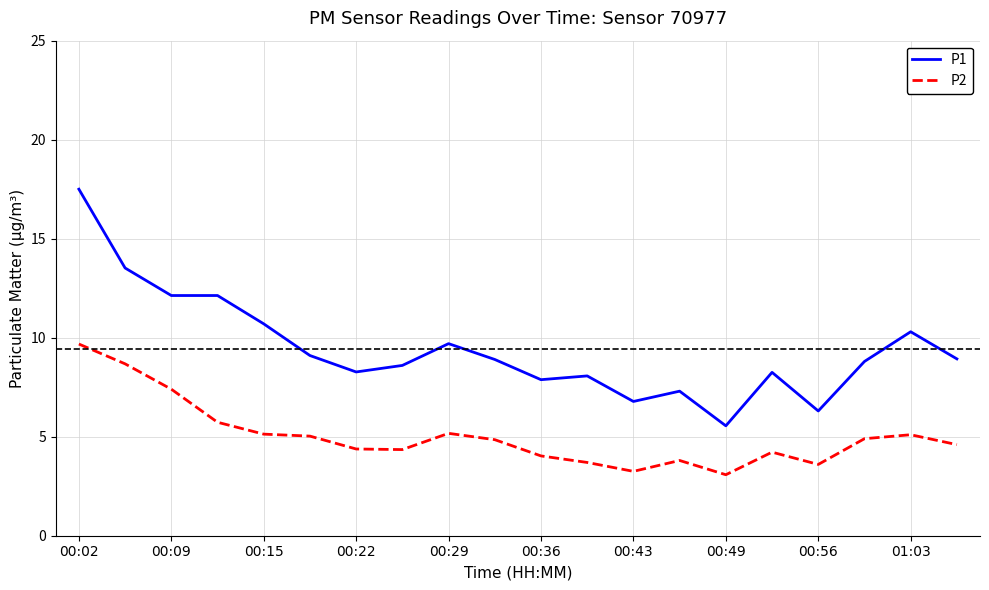

Which series has the widest spread of values?

P1